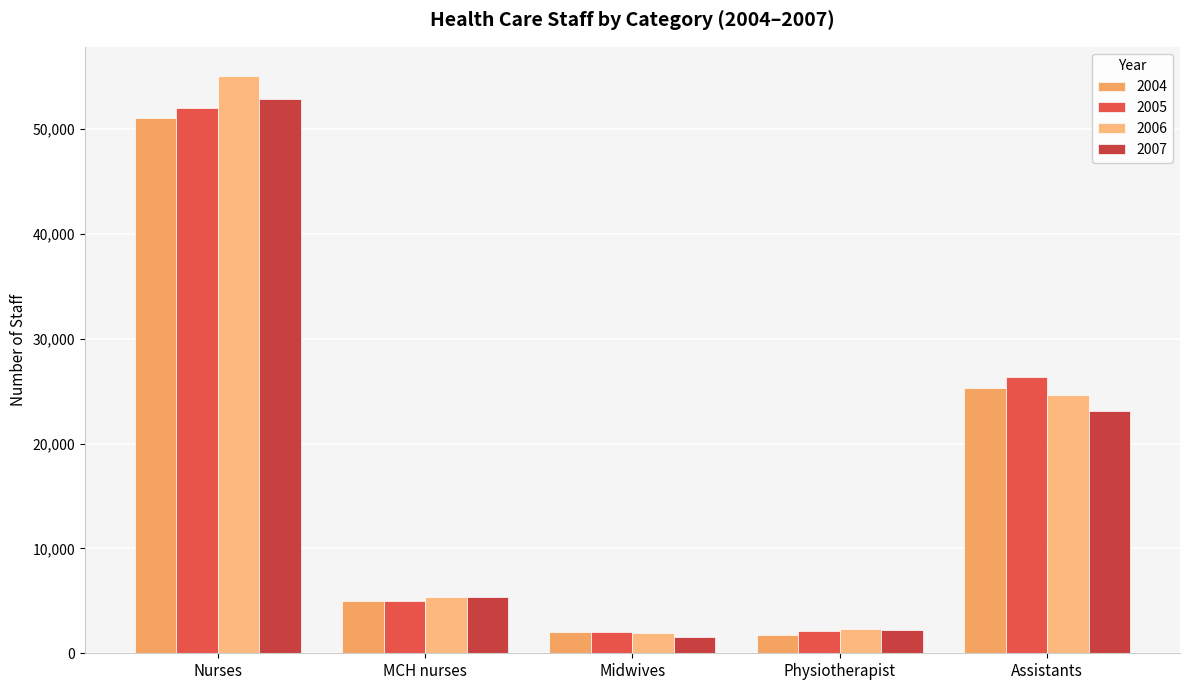

Which has a higher value, Midwives or Assistants?

Assistants